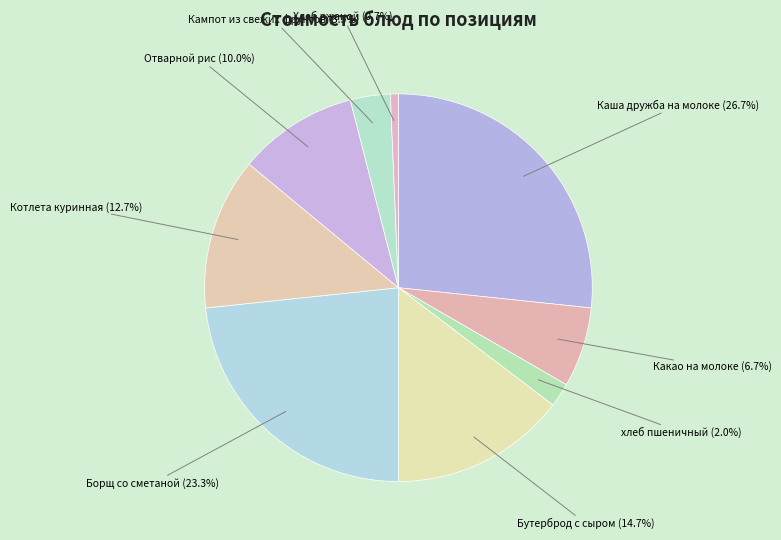

To the nearest percent, what portion does Борщ со сметаной represent?

23%